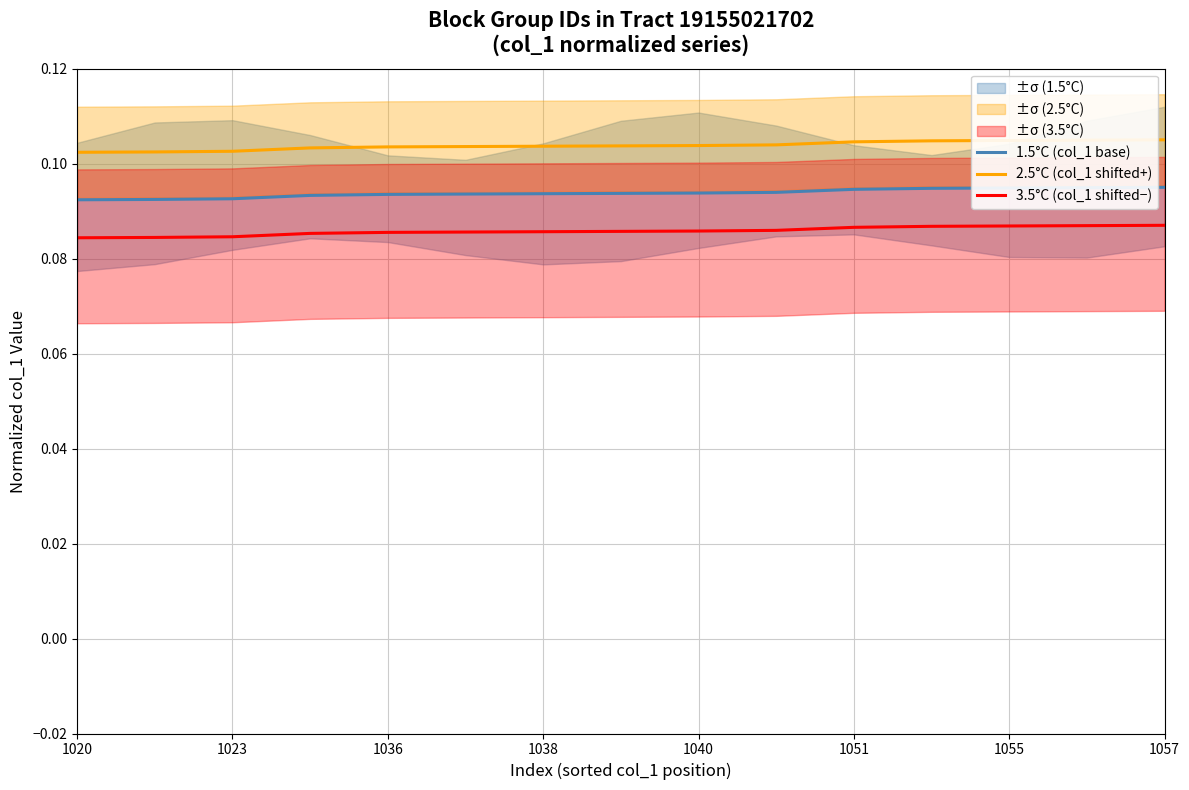

The 1.5°C (col_1 base) series shows 0.0 at 1051. True or false?

False